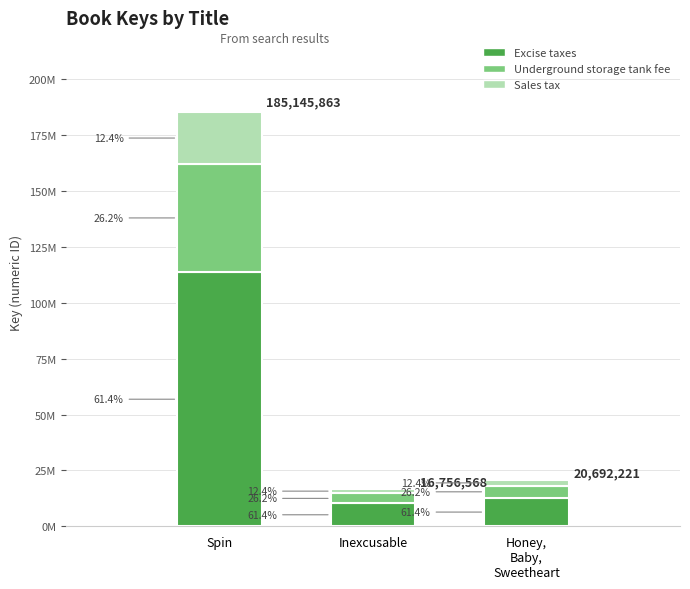

True or false: Underground storage tank fee has a value of 5421361.9 at Honey,
Baby,
Sweetheart.

True